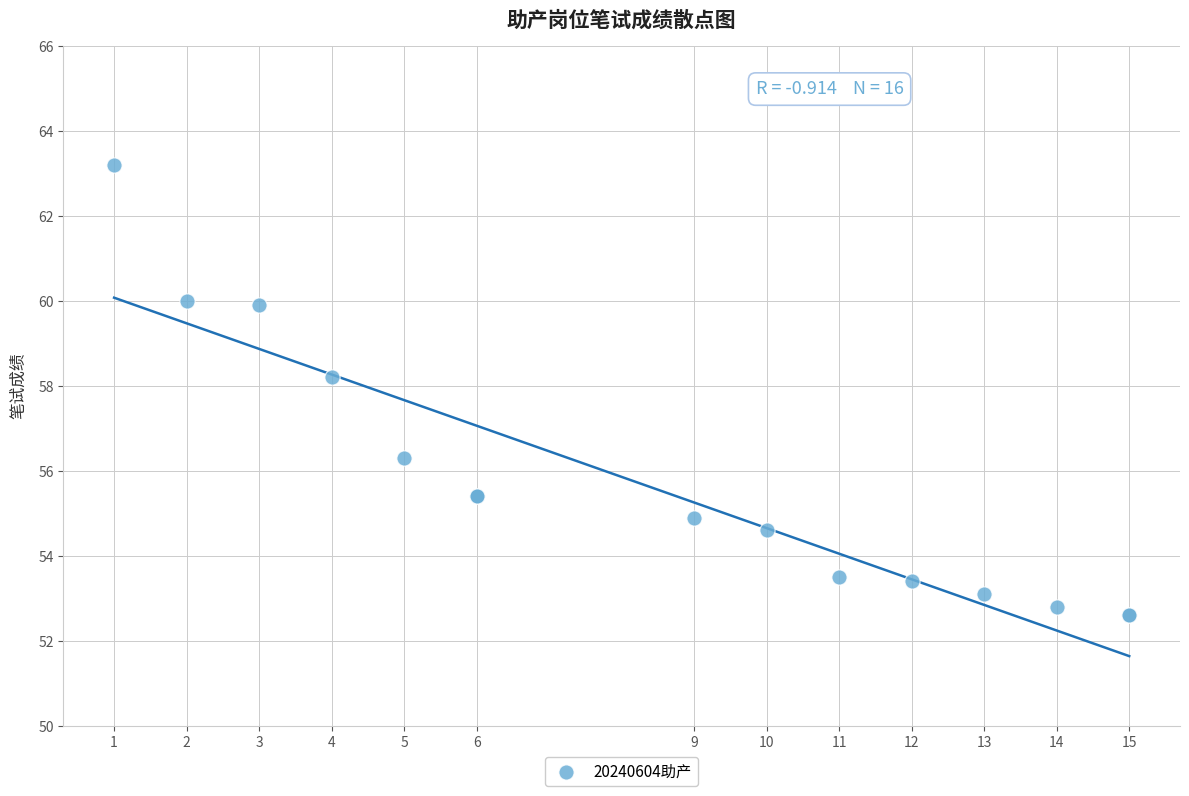

What Y value in the scatter plot is closest to 57?

56.3